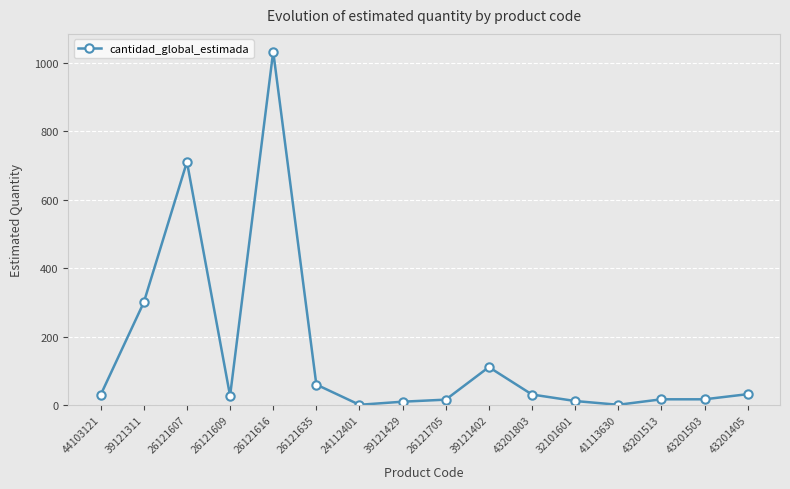

How many series are shown in this chart?

1